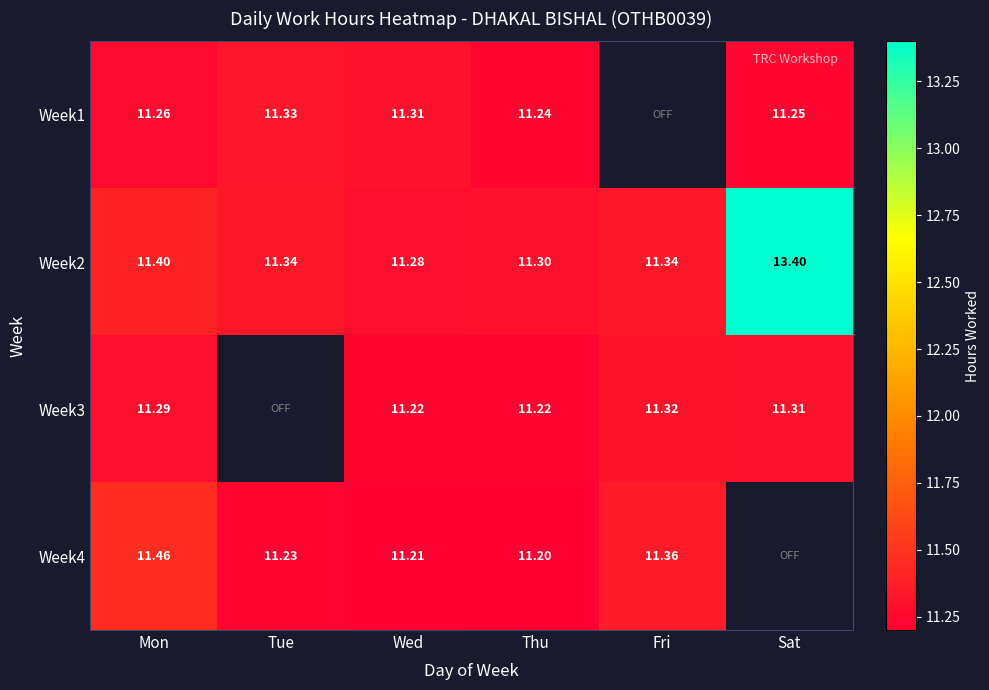

Which has a higher value, Fri or Tue?

Tue